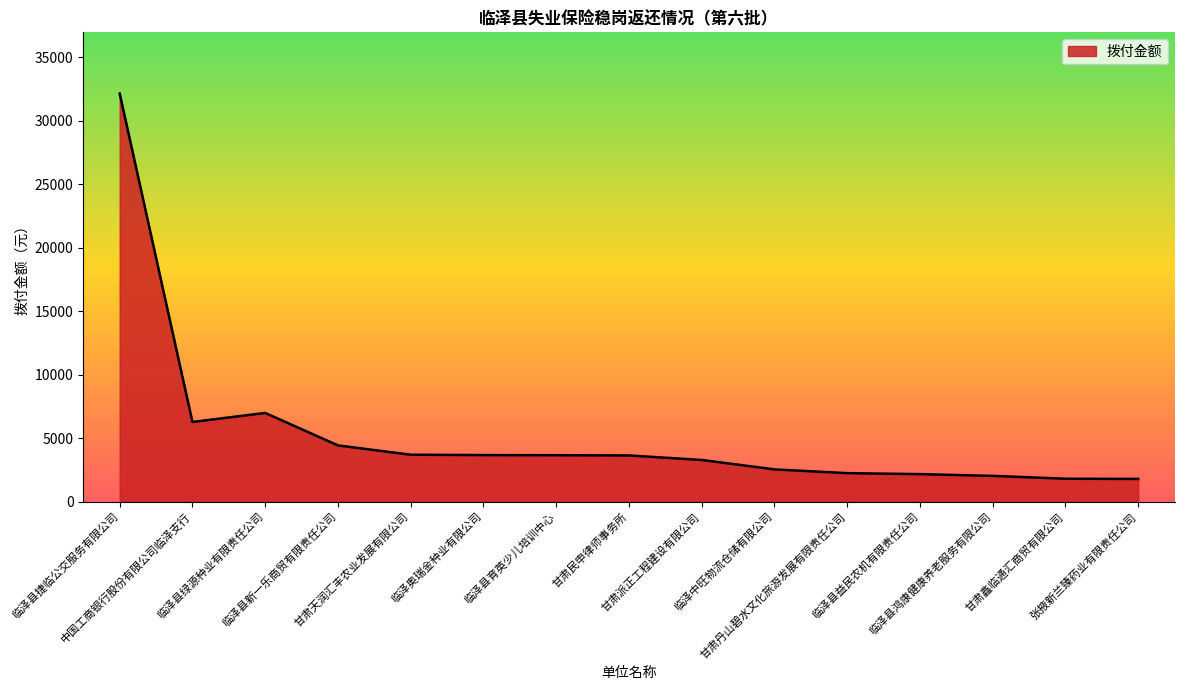

What is the greatest value displayed?

32125.4